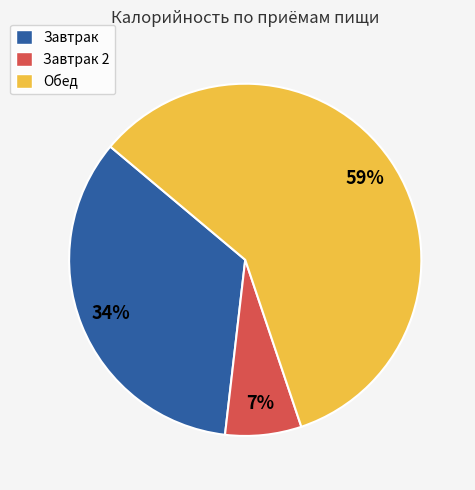

Count the number of slices in the pie.

3